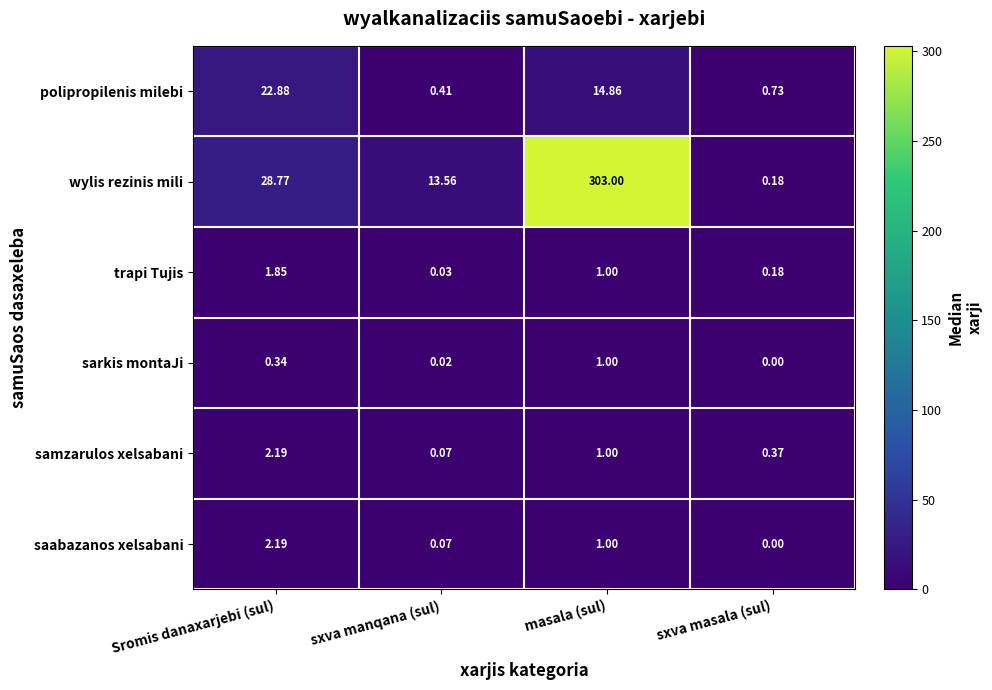

Rank the categories by samzarulos xelsabani value from lowest to highest.

sxva manqana (sul), sxva masala (sul), masala (sul), Sromis danaxarjebi (sul)